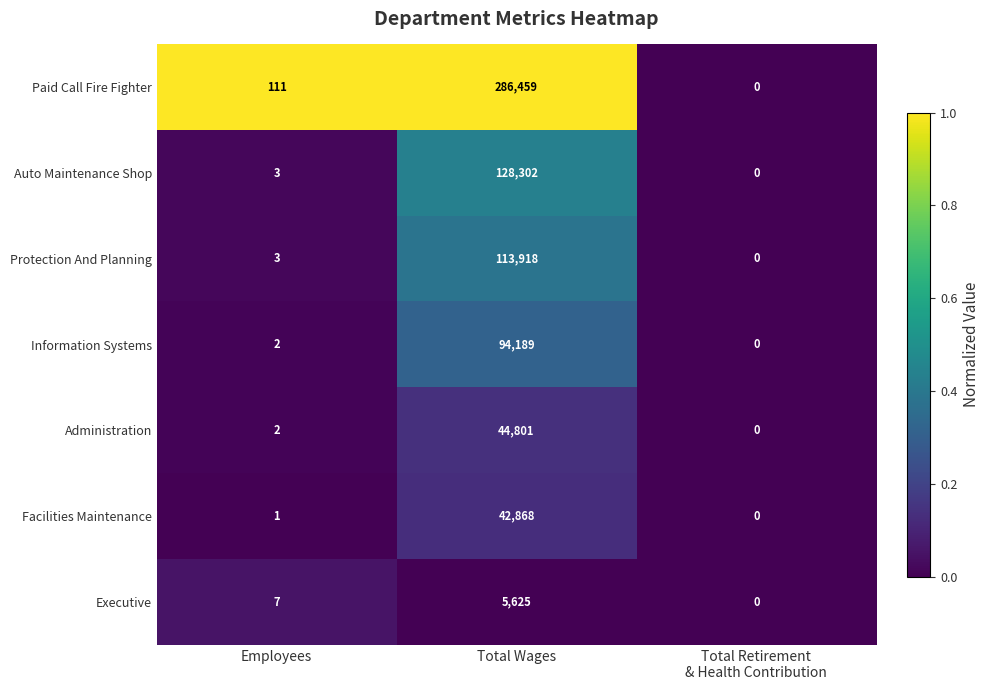

The value of Protection And Planning at Total Wages is 74875. True or false?

False